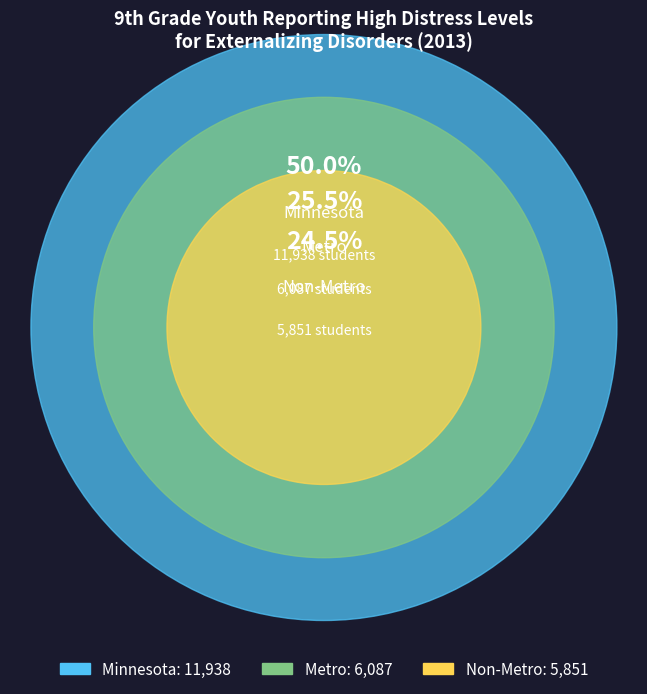

Is the sum of Minnesota and Non-Metro greater than half?

Yes